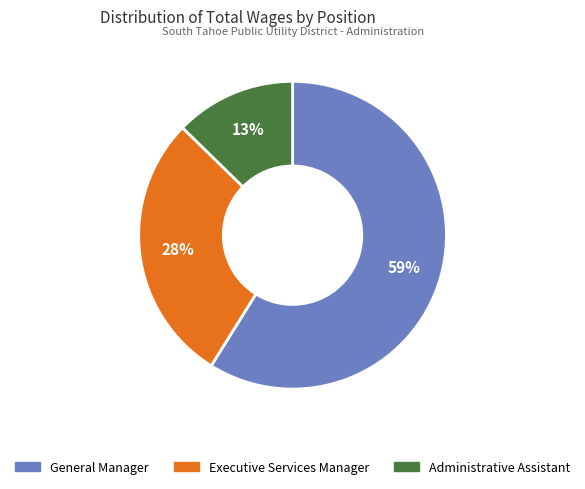

How many slices are in this pie chart?

3